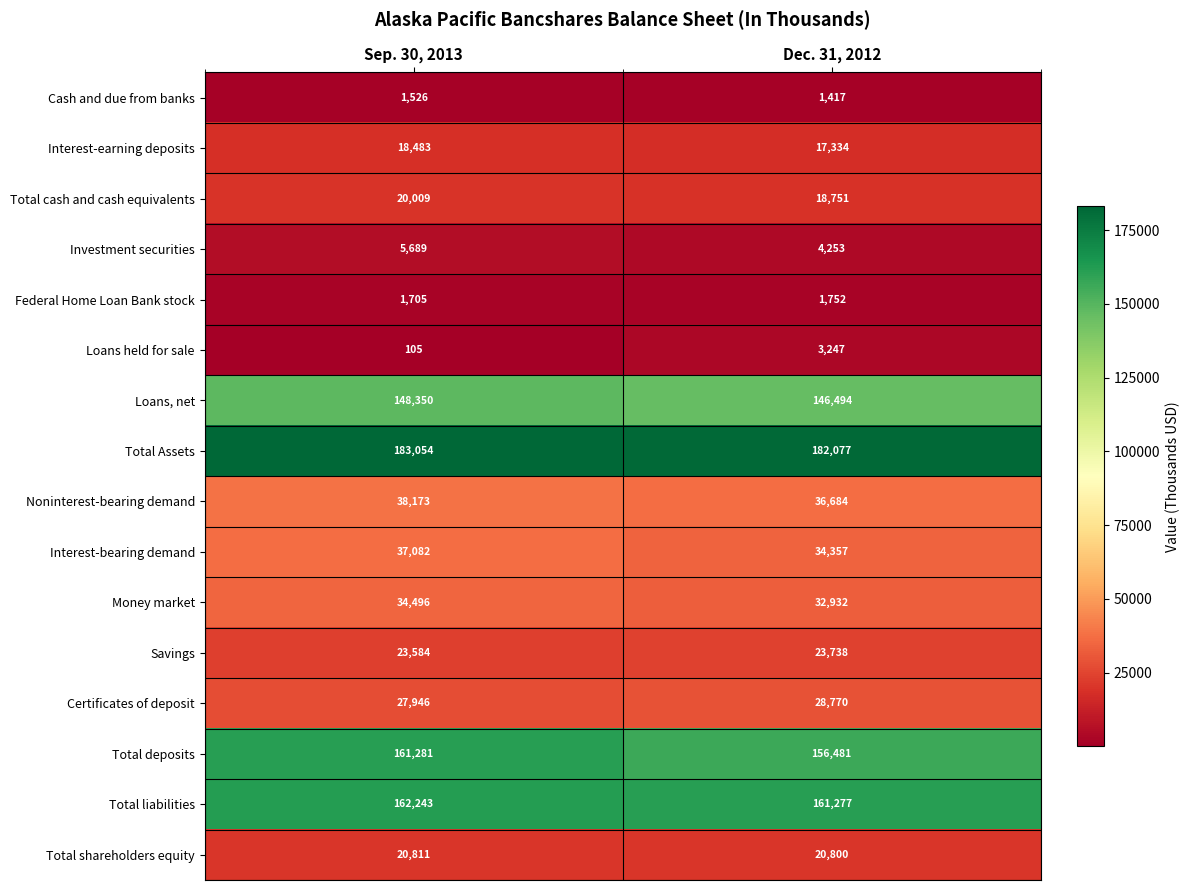

What is the difference between the highest and lowest values at Dec. 31, 2012?

180660